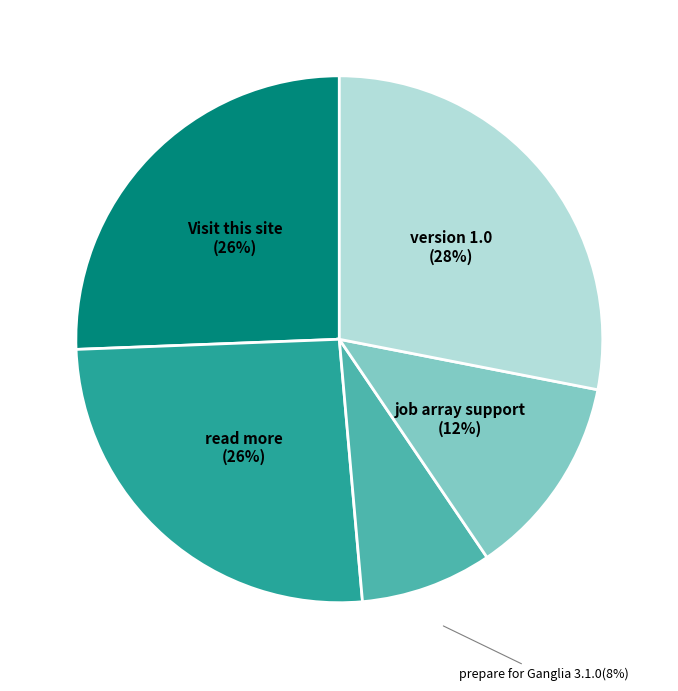

Does any single category account for the majority?

No